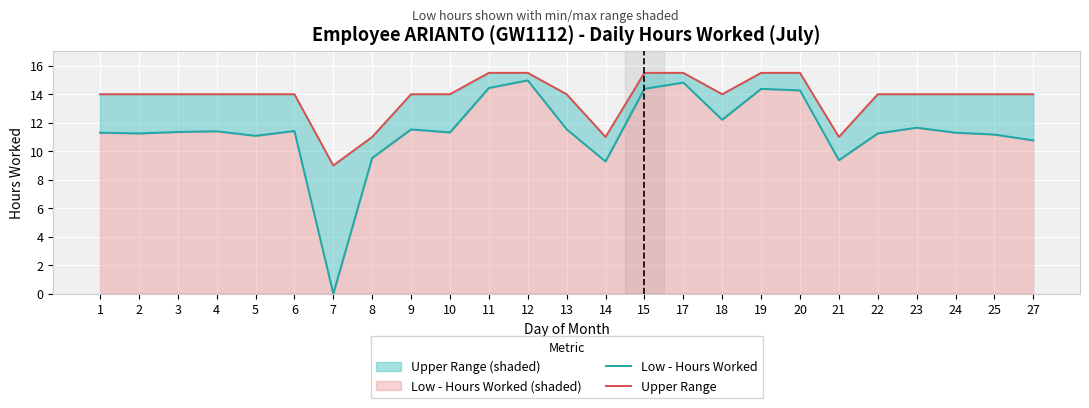

Which series has the widest spread of values?

Low - Hours Worked